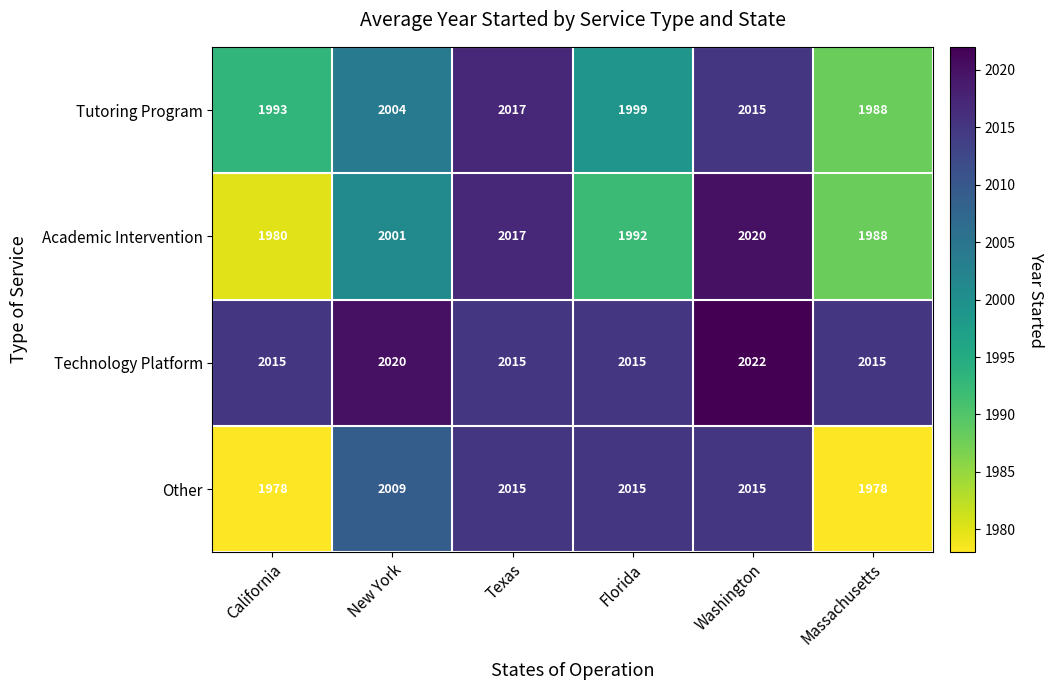

What is the approximate value of Tutoring Program at Massachusetts?

1988